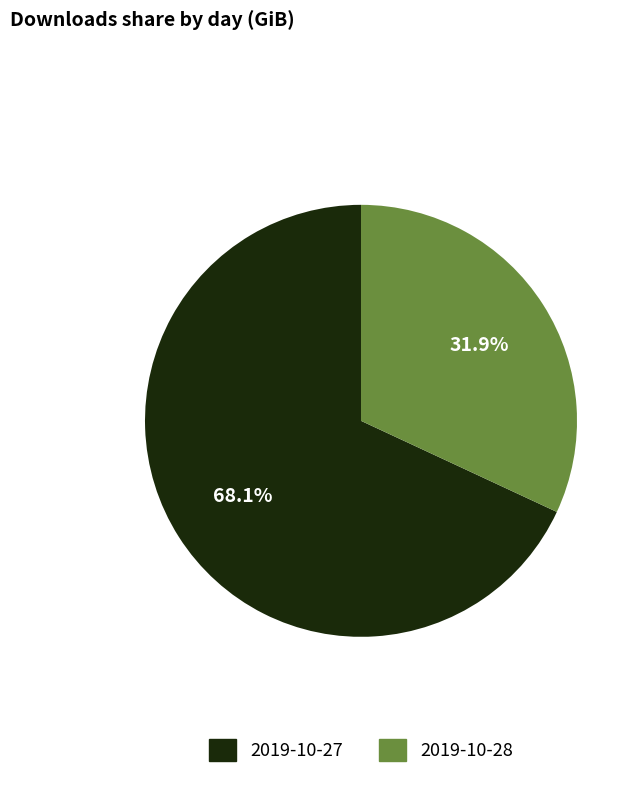

Which slice is the smallest?

2019-10-28